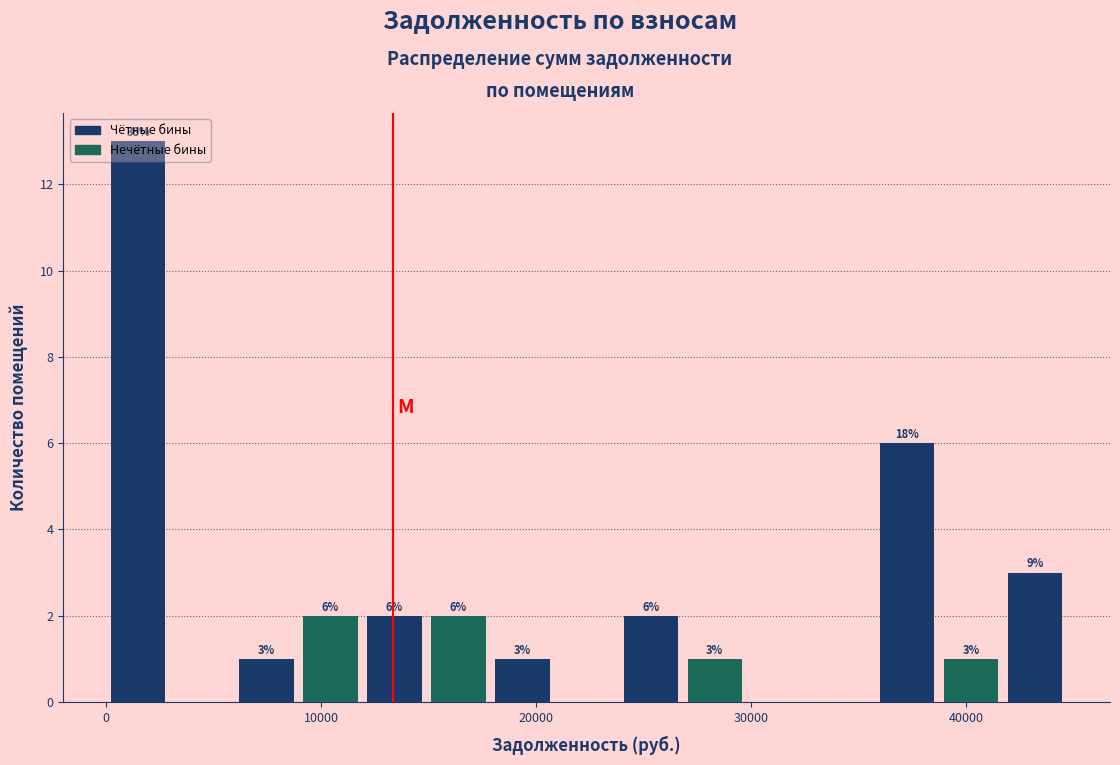

Around what value on the x-axis is the tallest bar? Give the approximate position of its centre, as read against the axis.

1000